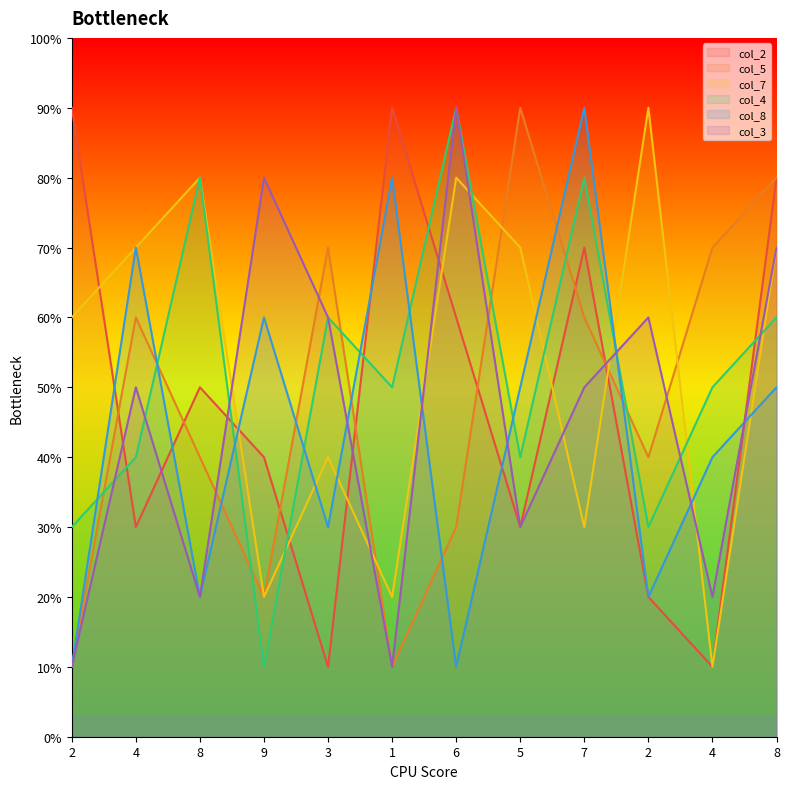

What are all the series names shown in the legend?

col_2, col_5, col_7, col_4, col_8, col_3